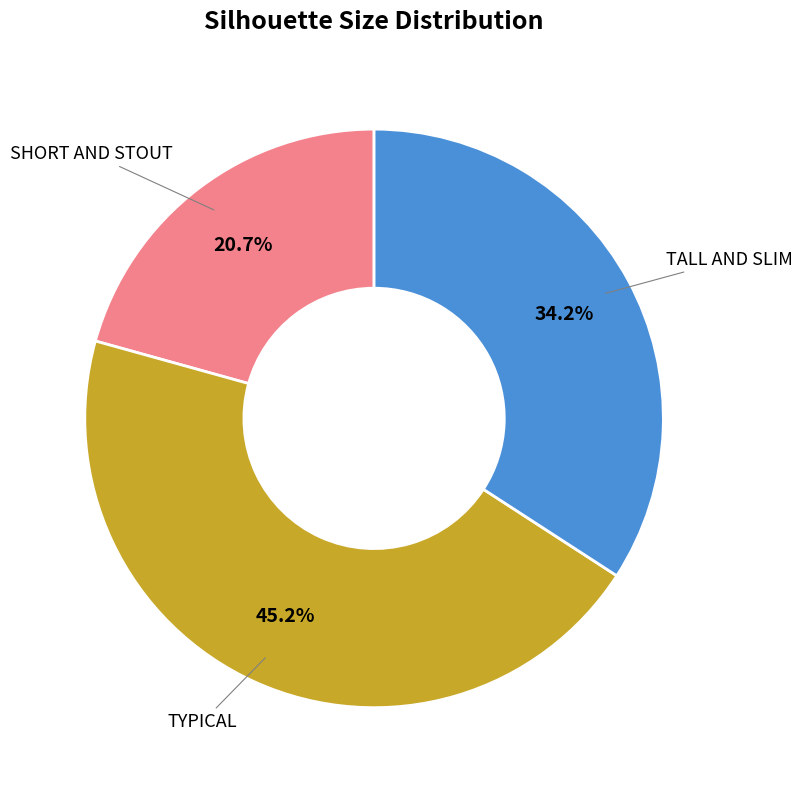

Is there a majority slice in this chart?

No